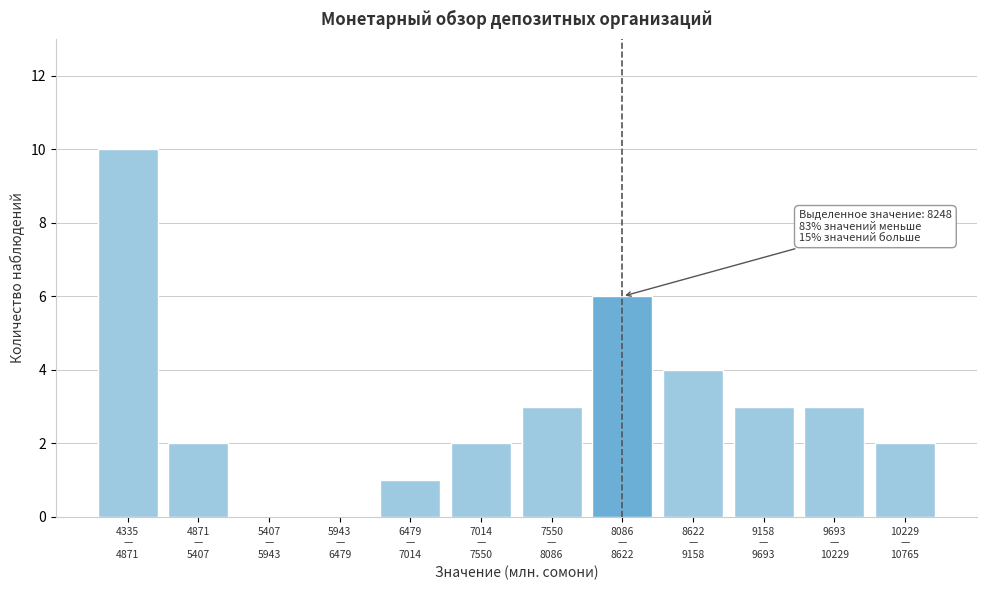

What is the maximum value shown in the chart?

10